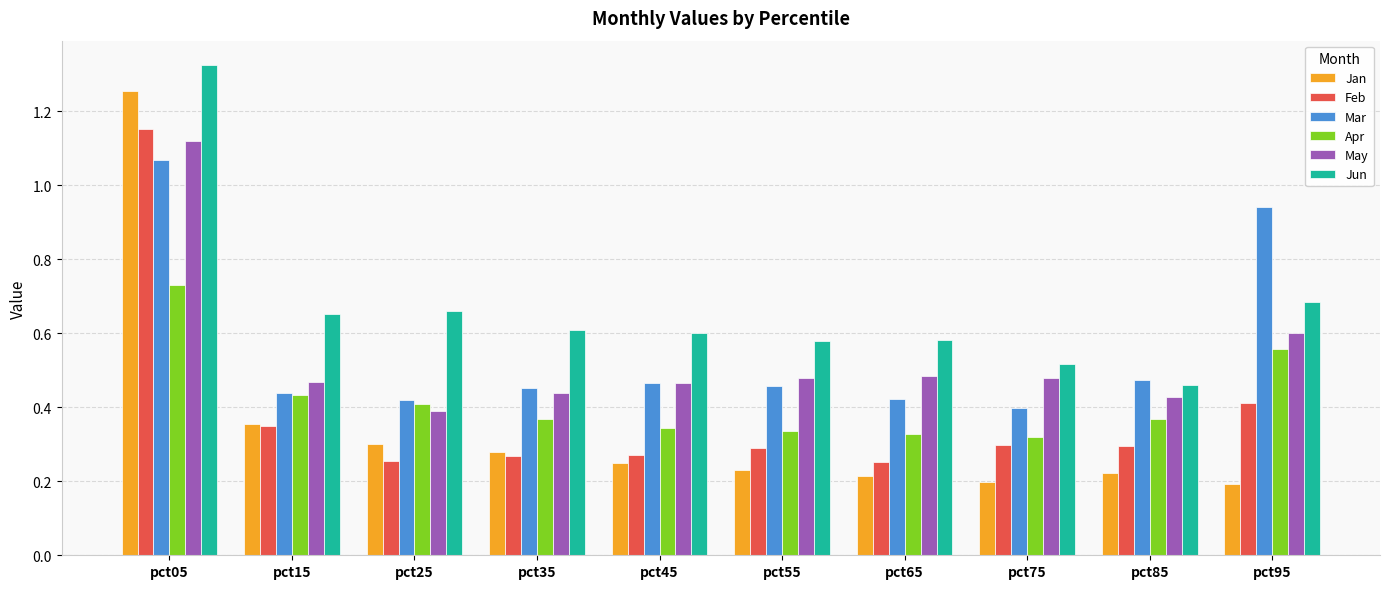

What is the sum of all Apr values?

4.2